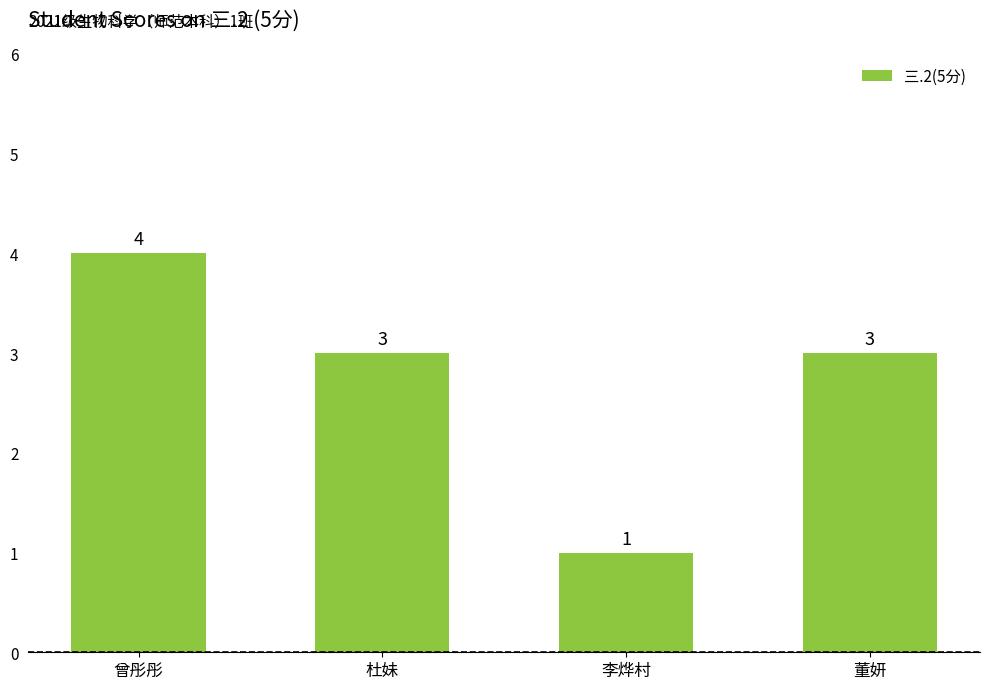

What is the value of the 4th bar from the left?

3